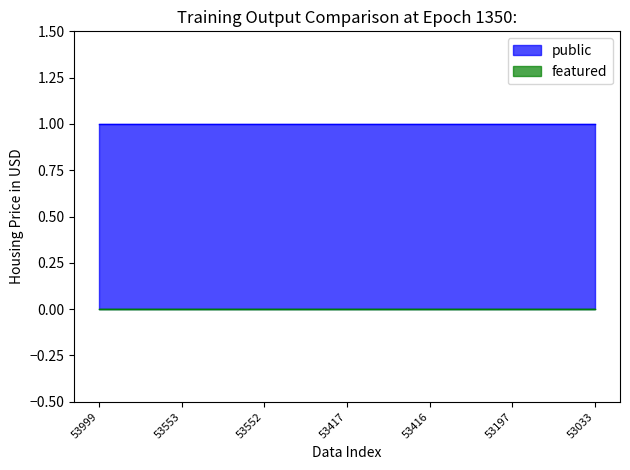

The value of public_line at 53033 is 1. True or false?

False